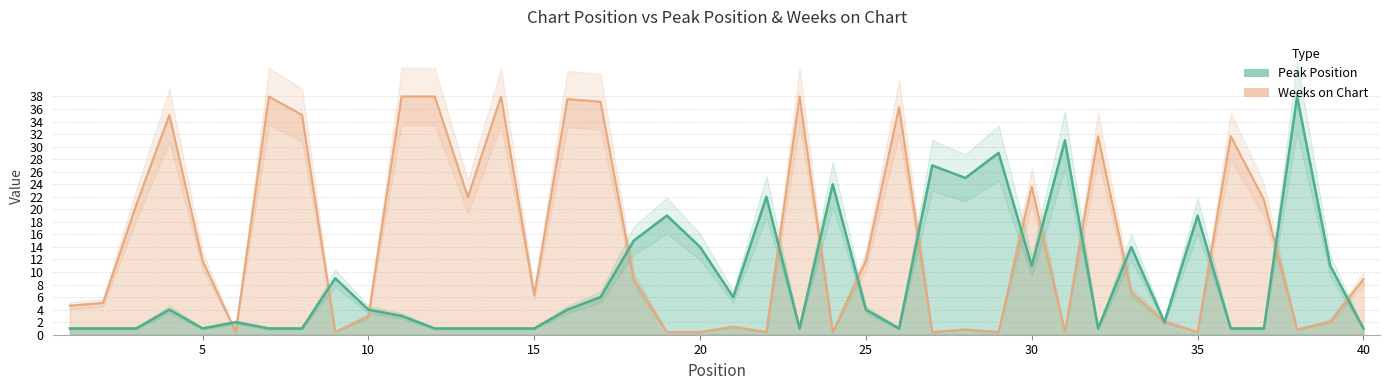

How many values in the Peak Position series are below 4?

19